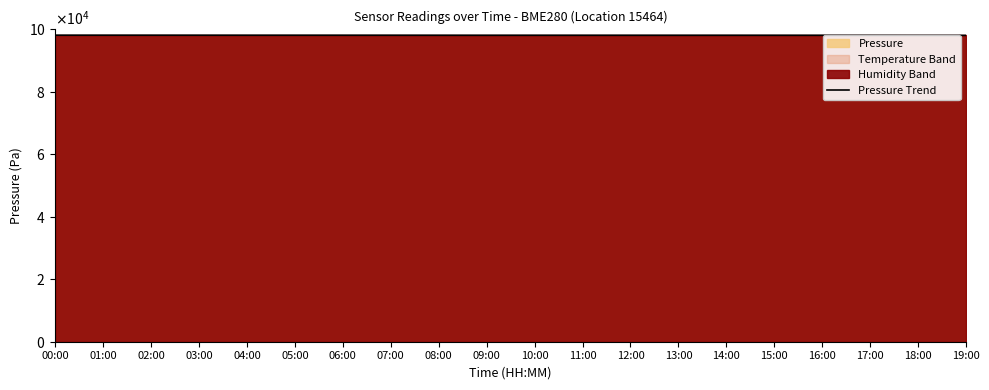

Reading right to left, what are all the values shown in this chart?

19:00=98059.3	18:00=98060.6	17:00=98073.7	16:00=98083.8	15:00=98088.2	14:00=98091.9	13:00=98089.1	12:00=98089.7	11:00=98091.5	10:00=98092.5	09:00=98087.2	08:00=98095.2	07:00=98101.9	06:00=98103.5	05:00=98105.5	04:00=98106.7	03:00=98112.4	02:00=98115.4	01:00=98117.4	00:00=98117.6